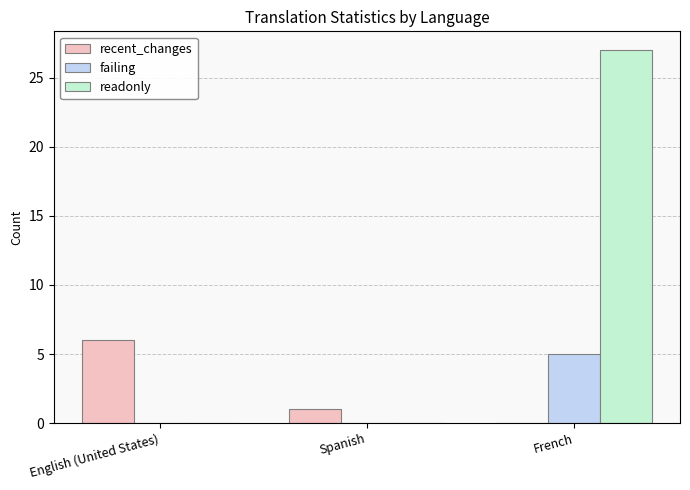

Reading left to right, what are all the values shown in this chart?

recent_changes: English (United States)=6	Spanish=1	French=0
failing: English (United States)=0	Spanish=0	French=5
readonly: English (United States)=0	Spanish=0	French=27